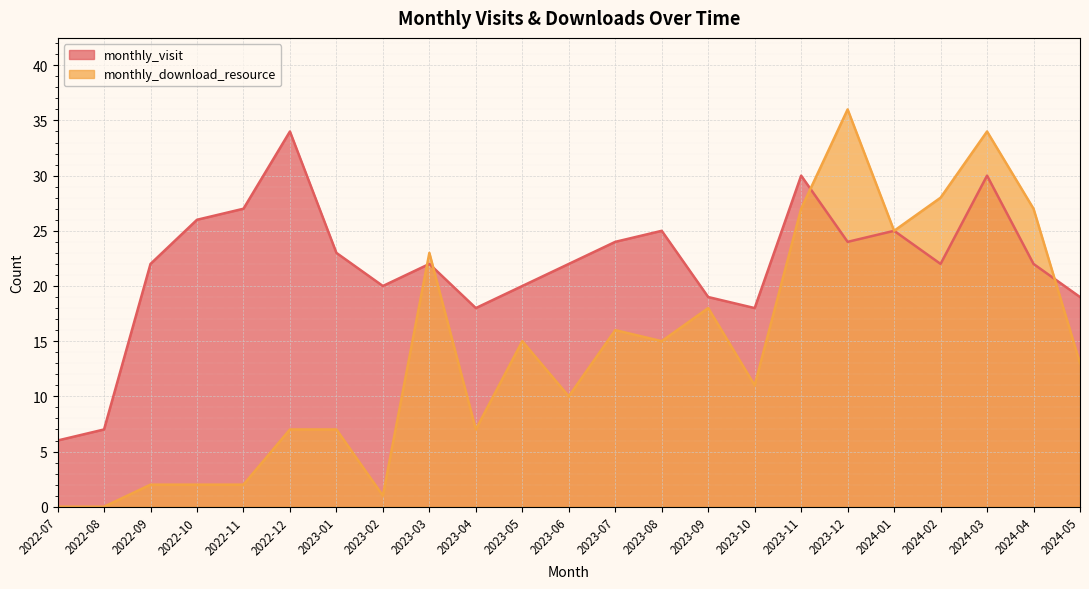

Between 2024-01 and 2023-07, which is larger?

2024-01